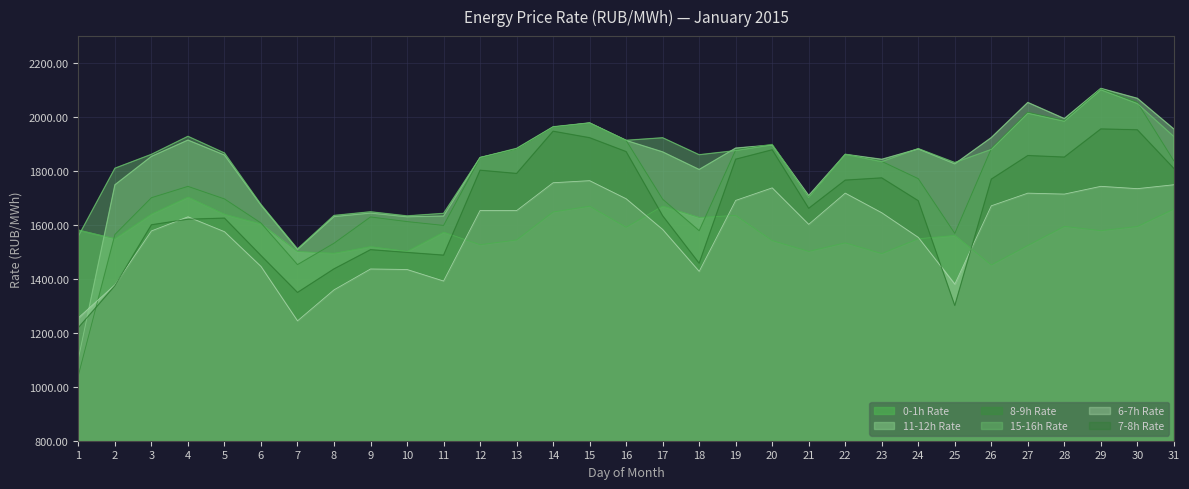

How many intersections are there between col_15 and col_11?

9